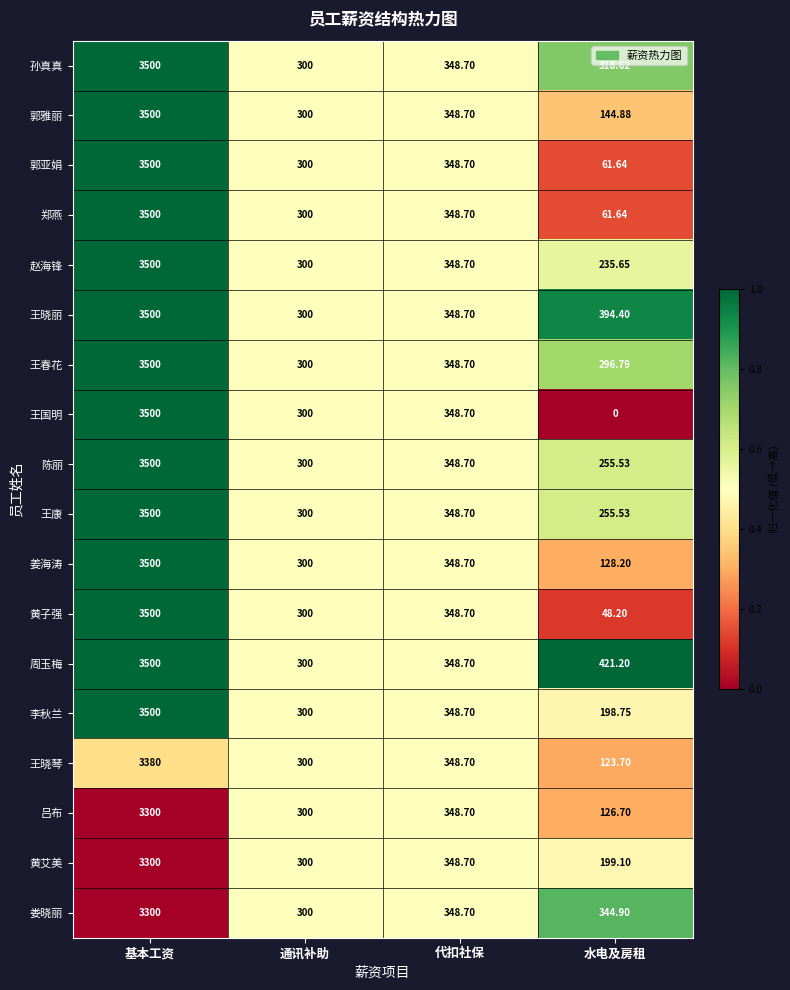

Which series has the largest total across all categories?

周玉梅